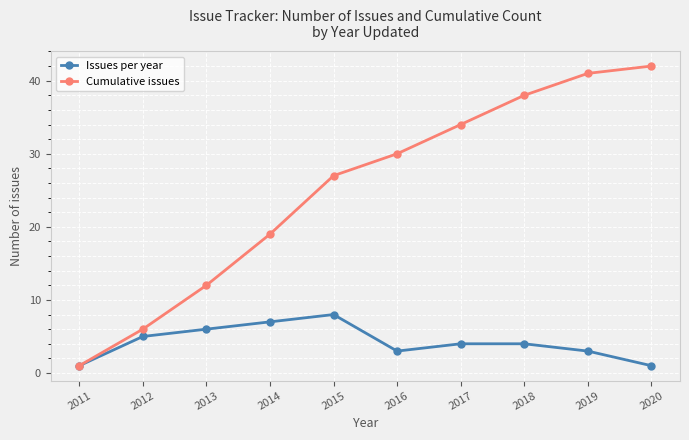

What is the maximum value for Cumulative issues?

42